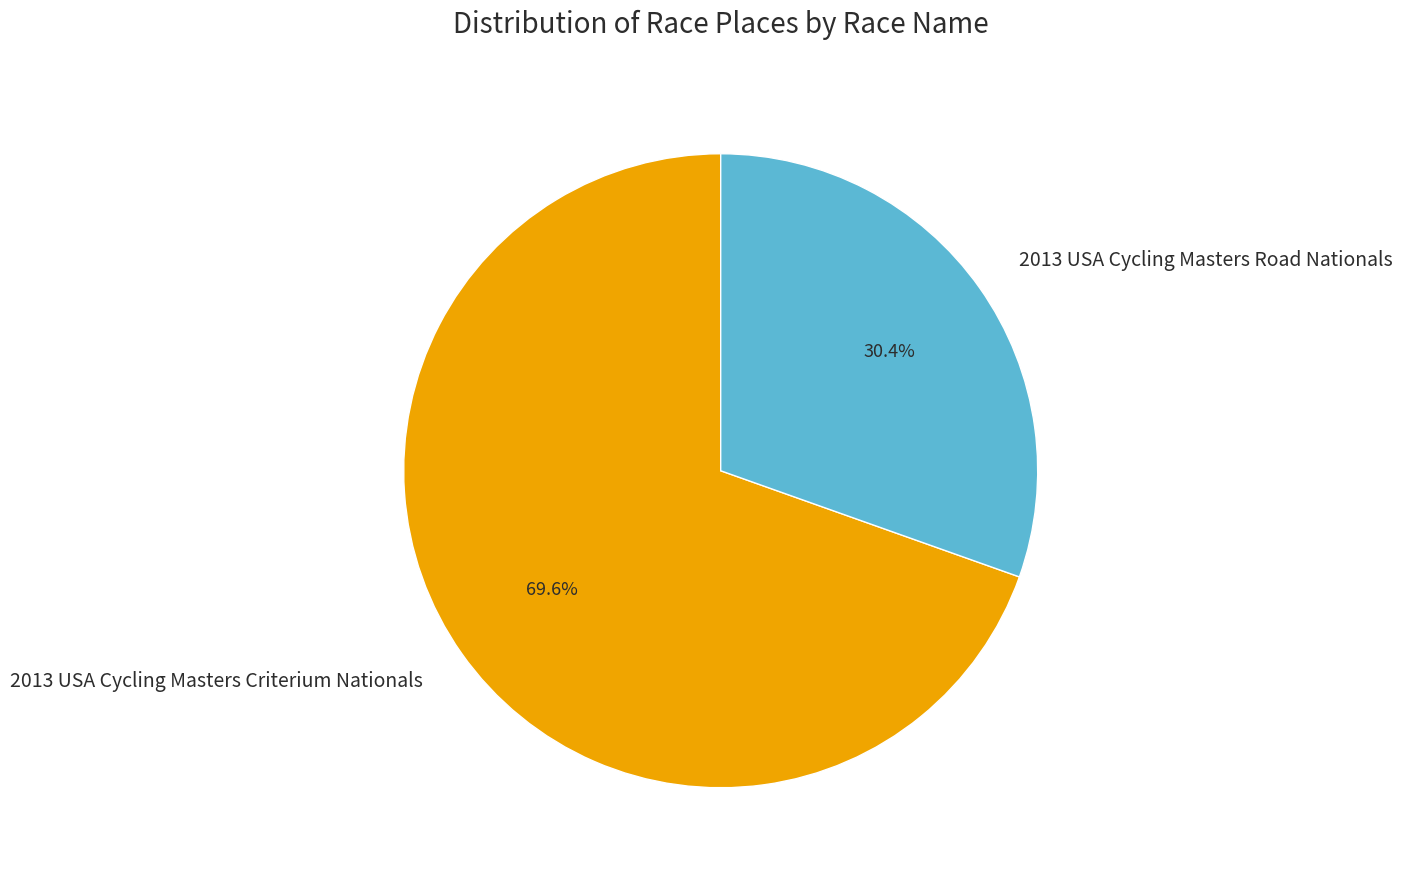

To the nearest percent, what is the difference between the 2013 USA Cycling Masters Criterium Nationals and 2013 USA Cycling Masters Road Nationals slice percentages?

39%